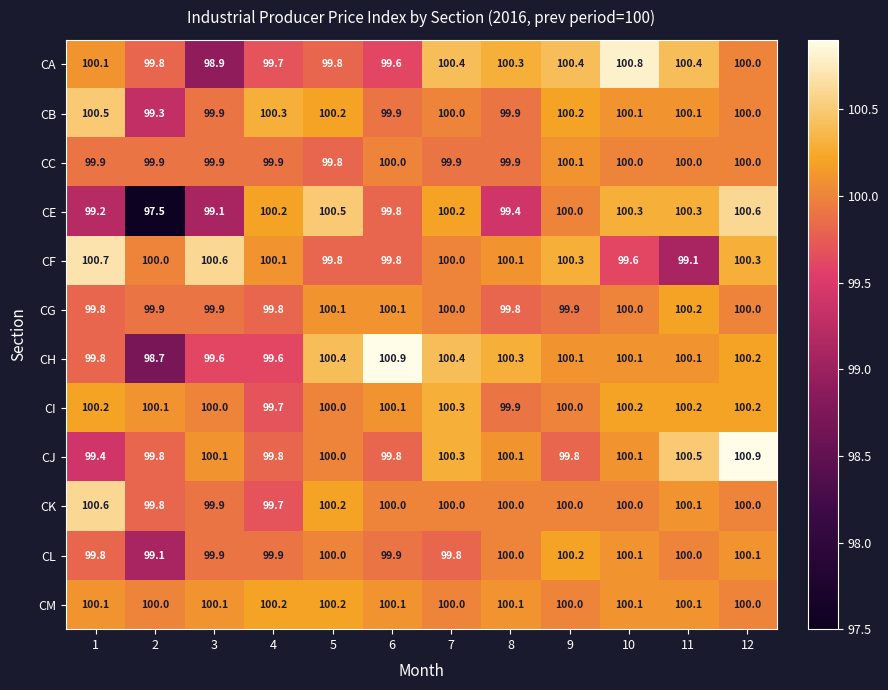

Which series changed the most between 2 and 6?

CE